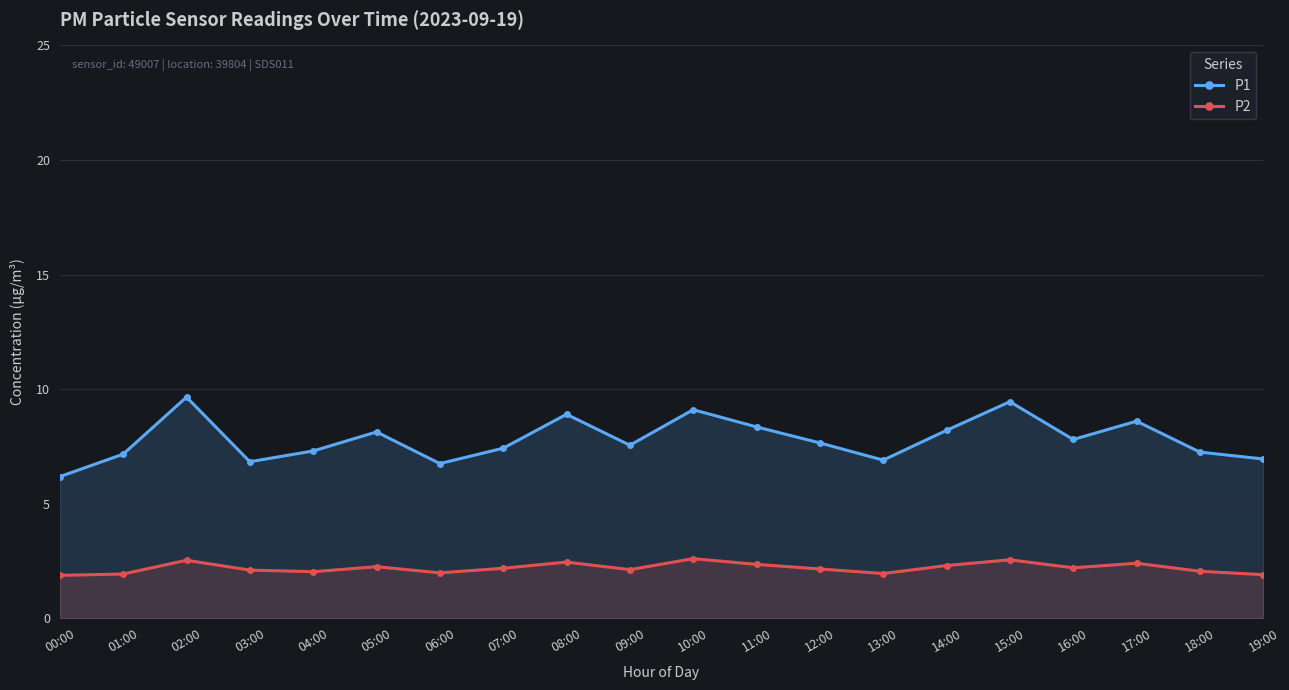

What is the total value across all series at 11:00?

10.7